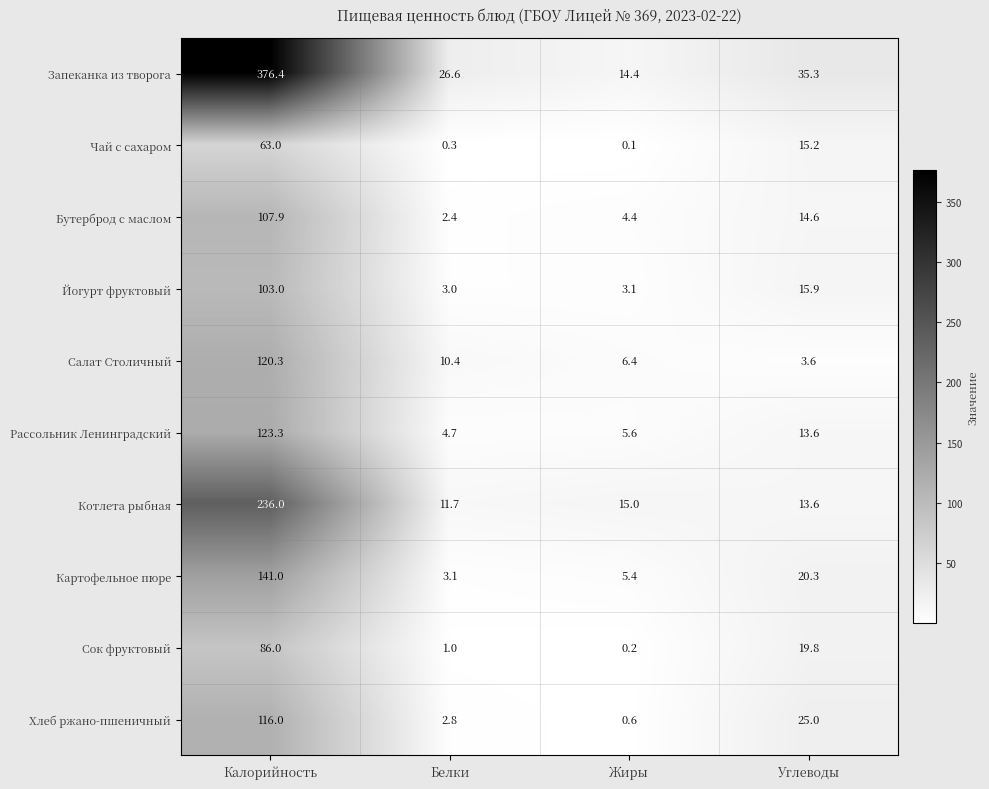

What is the difference between the second highest and second lowest values in the Сок фруктовый series?

18.8